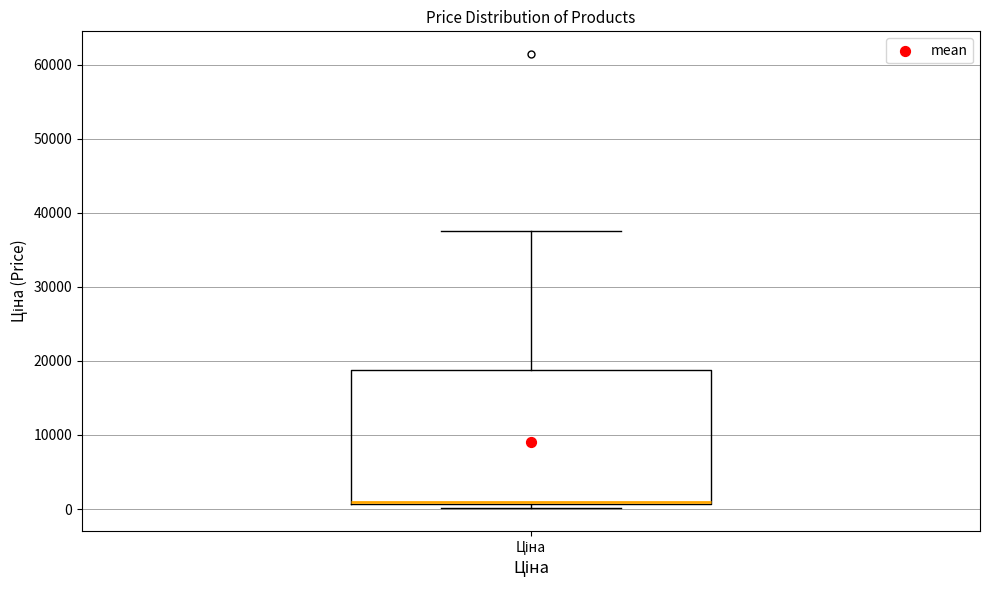

Transcribe this box plot: give where the median line is, the range the box spans, and where the two whiskers end, as read against the y-axis. The values are not printed on the chart, so give them approximately, as read against the axis.

median 1000 (just above the box's lower edge), box 1000 to 19000, whiskers 0 to 38000